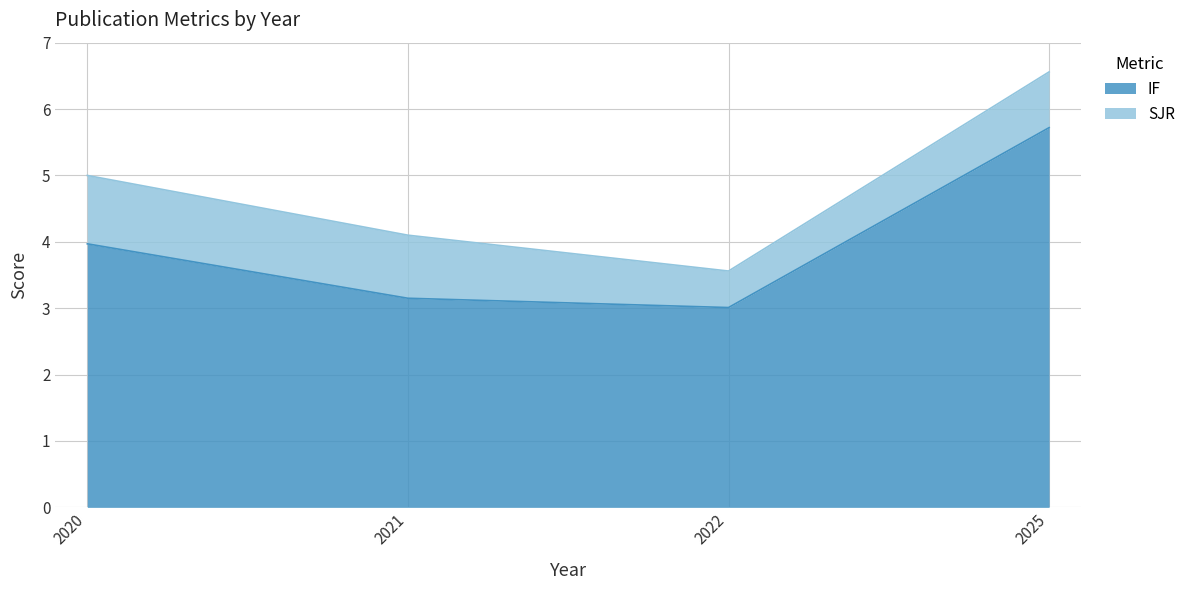

What is the highest value of the IF series?

5.7